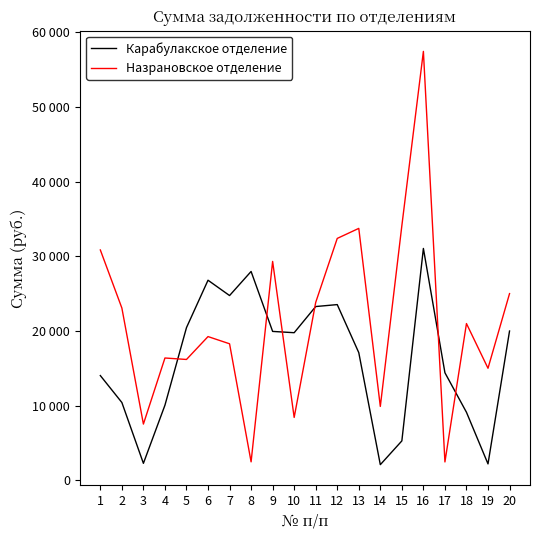

At how many categories does at least one series exceed 4045?

20